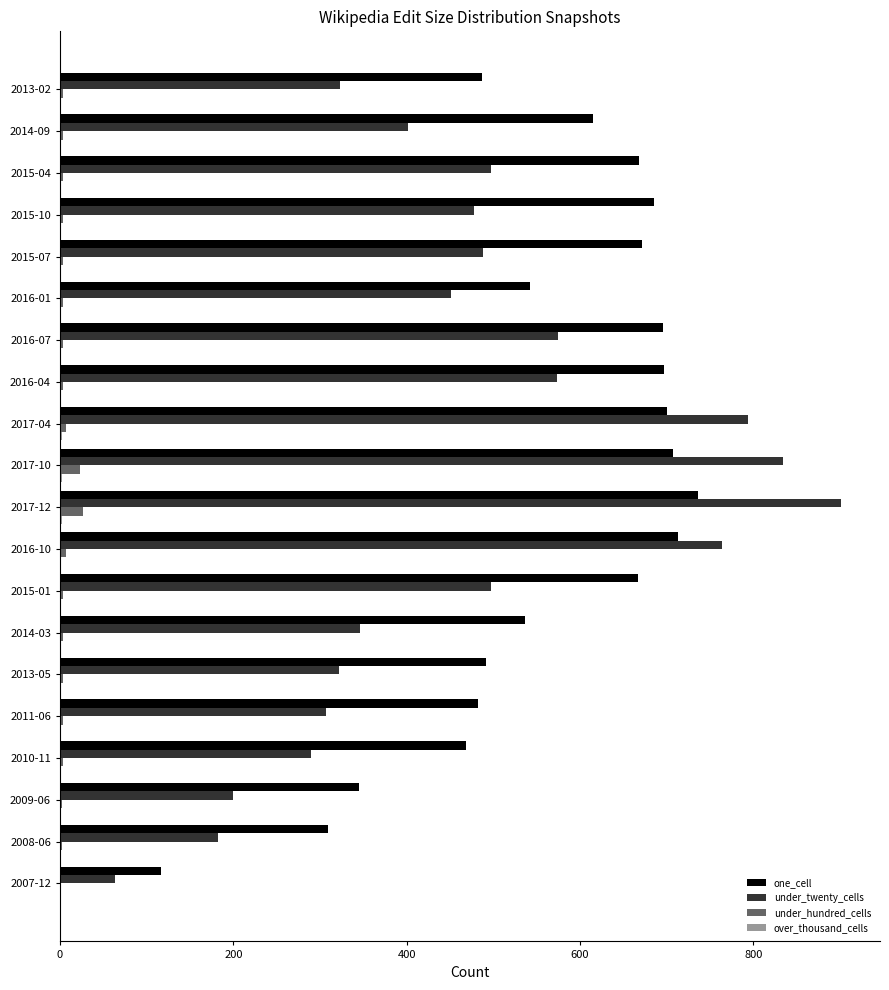

What is the maximum value shown in the chart?

901